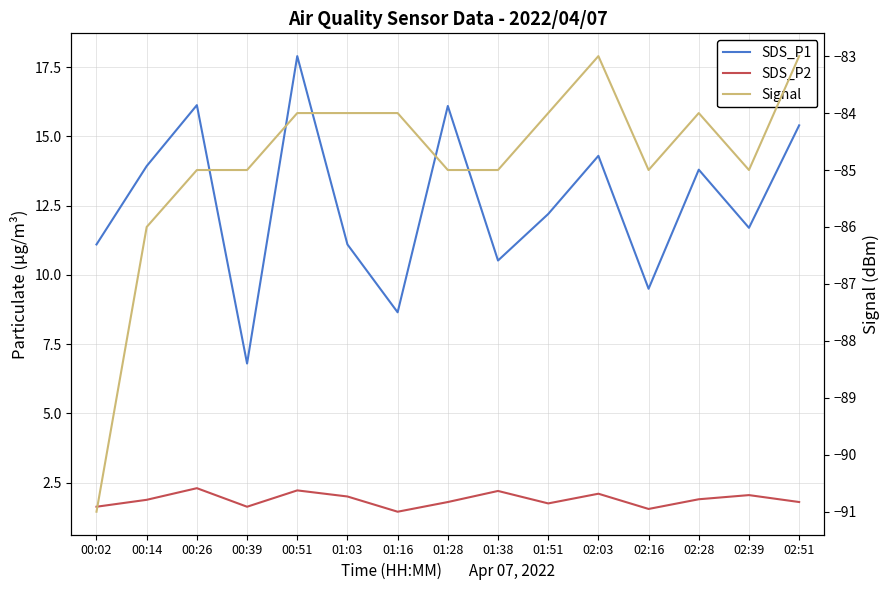

Reading left to right, extract all data points from this chart.

SDS_P1: 11.1	13.9	16.1	6.8	17.9	11.1	8.7	16.1	10.5	12.2	14.3	9.5	13.8	11.7	15.4
SDS_P2: 1.6	1.9	2.3	1.6	2.2	2.0	1.4	1.8	2.2	1.8	2.1	1.6	1.9	2.0	1.8
Signal: -91.0	-86.0	-85.0	-85.0	-84.0	-84.0	-84.0	-85.0	-85.0	-84.0	-83.0	-85.0	-84.0	-85.0	-83.0